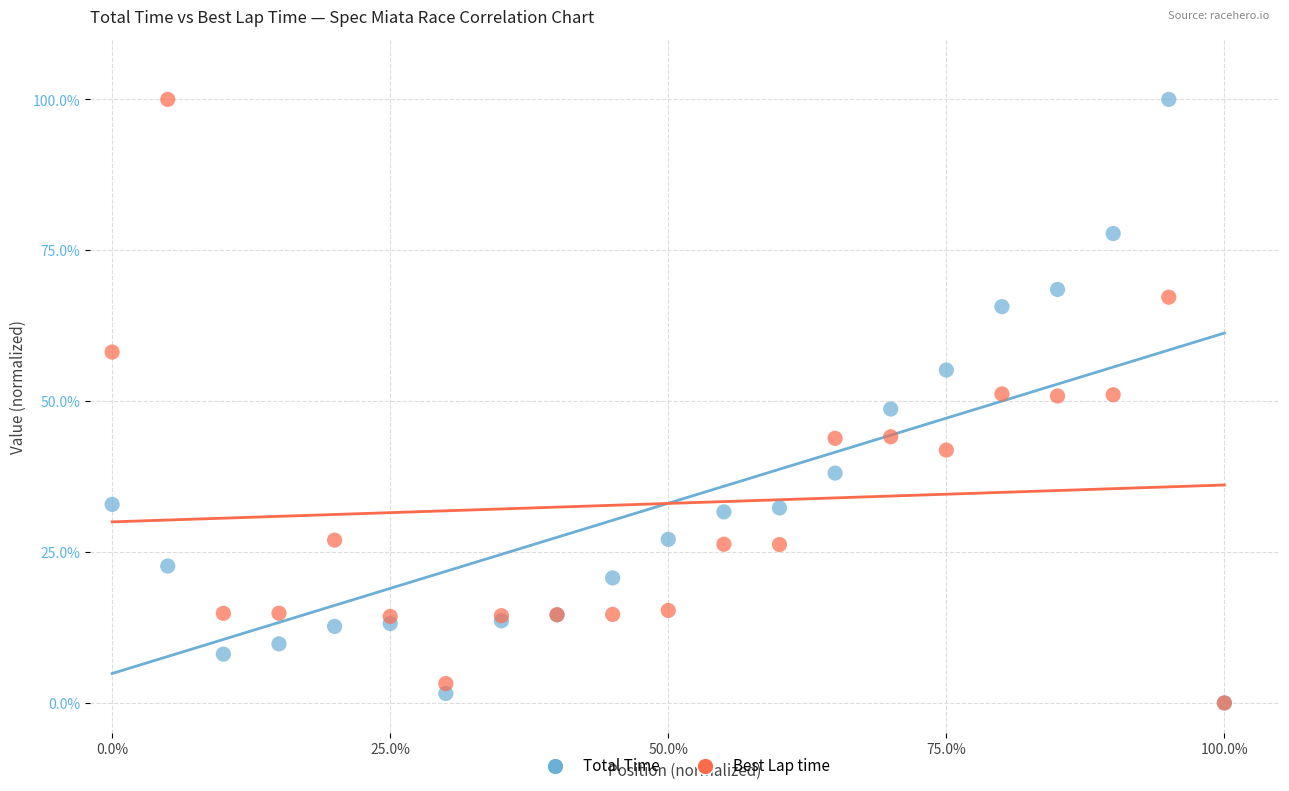

What are all the series names shown in the legend?

Total Time, Best Lap time